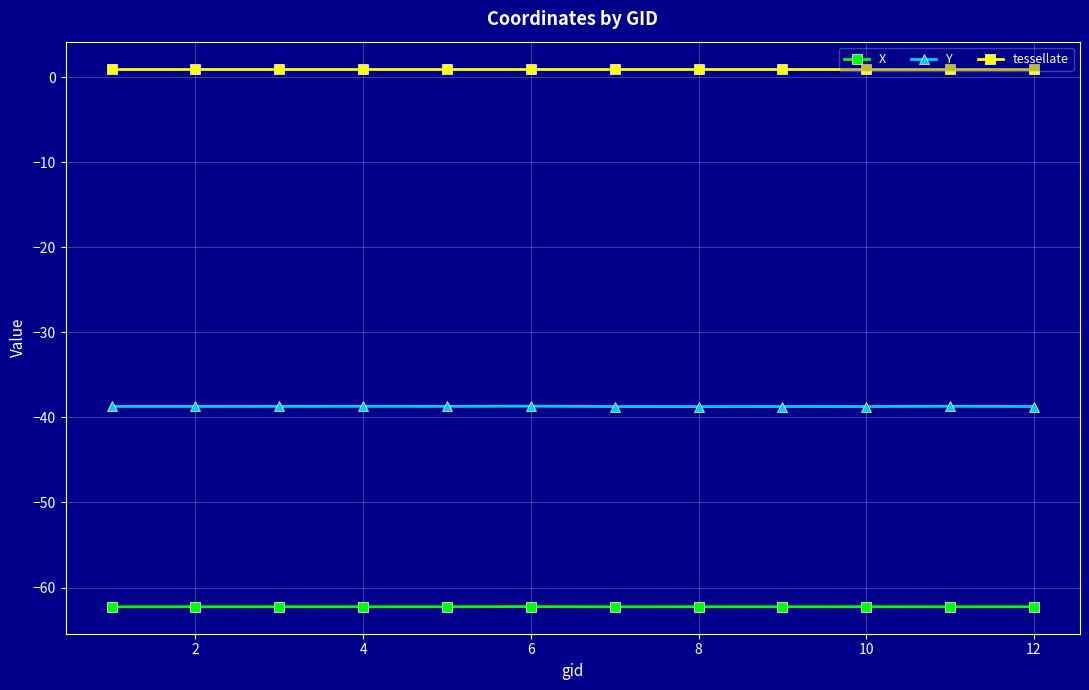

True or false: tessellate and Y cross at least once.

False